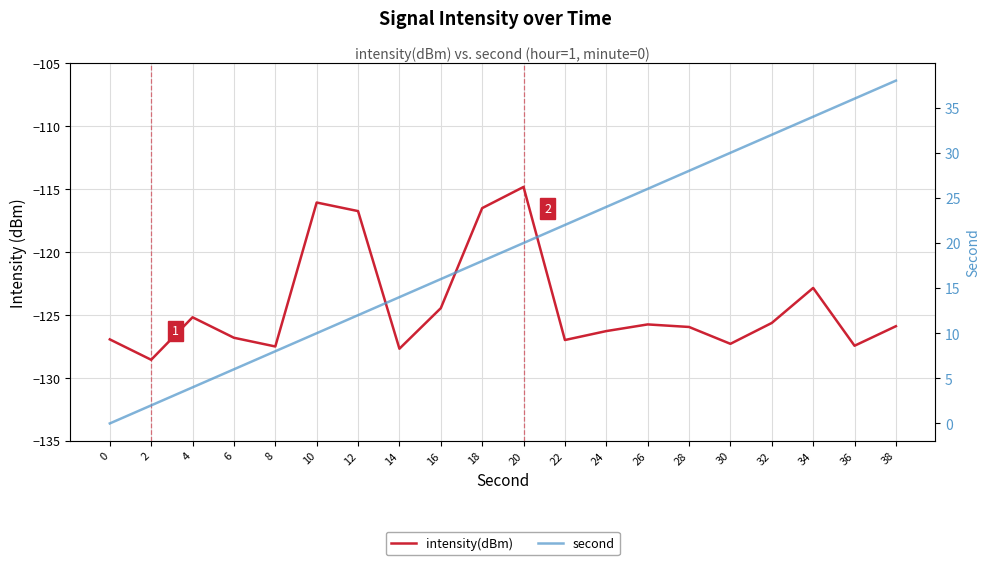

List the series in order of their peak value, highest first.

second, intensity(dBm)